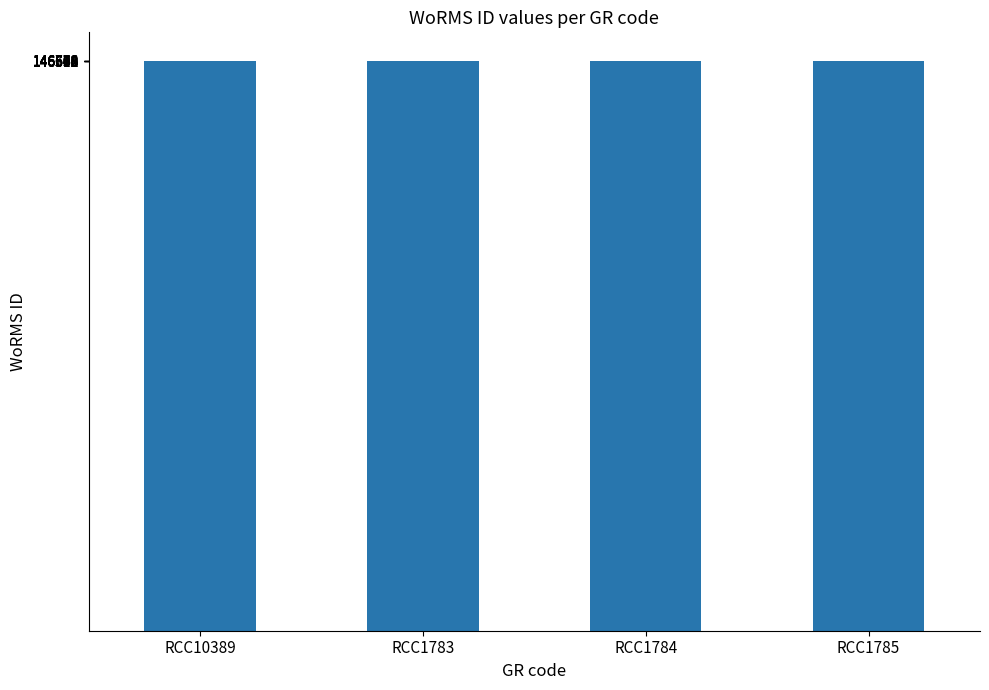

What is the average value?

146584